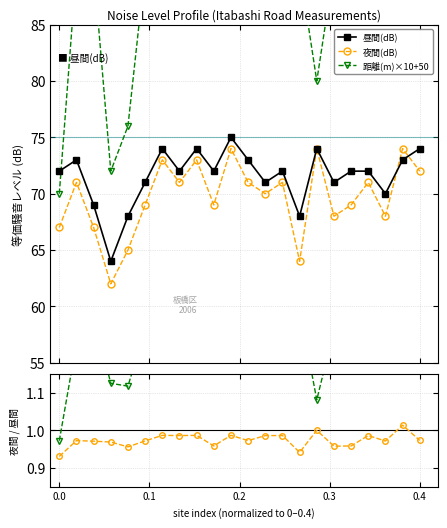

What is the value of the 昼間(dB) point at the 7th from the left?

74